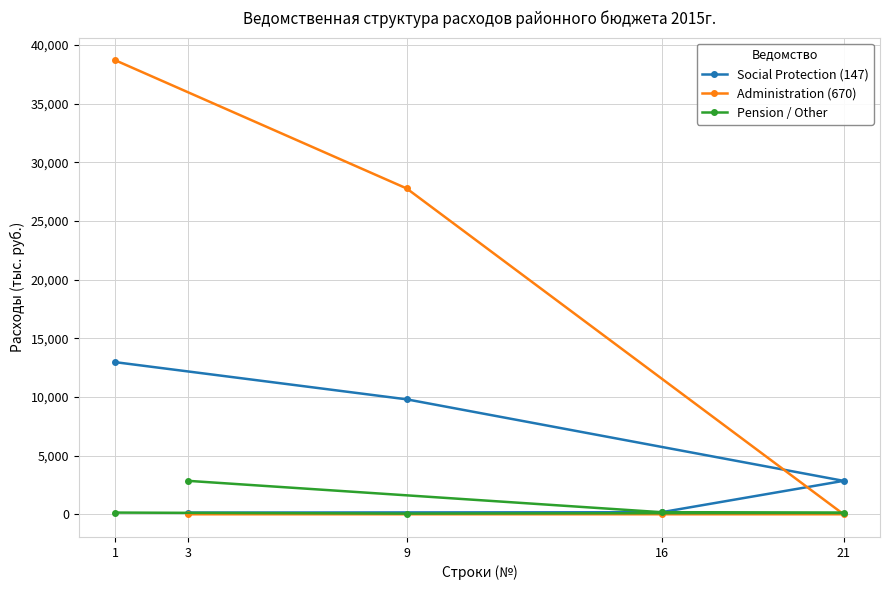

How many data points does each series have?

5